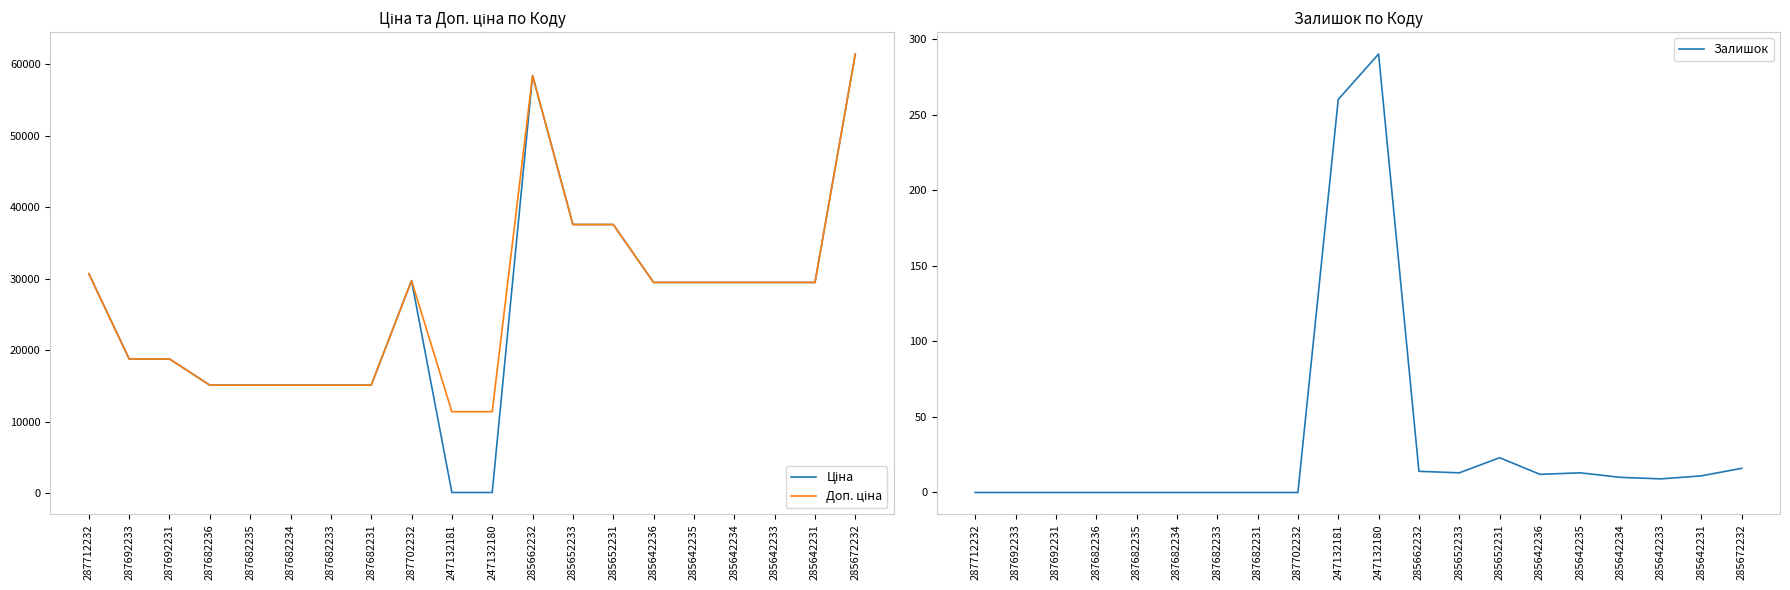

What are all the series names shown in the legend?

Ціна, Доп. ціна, Залишок